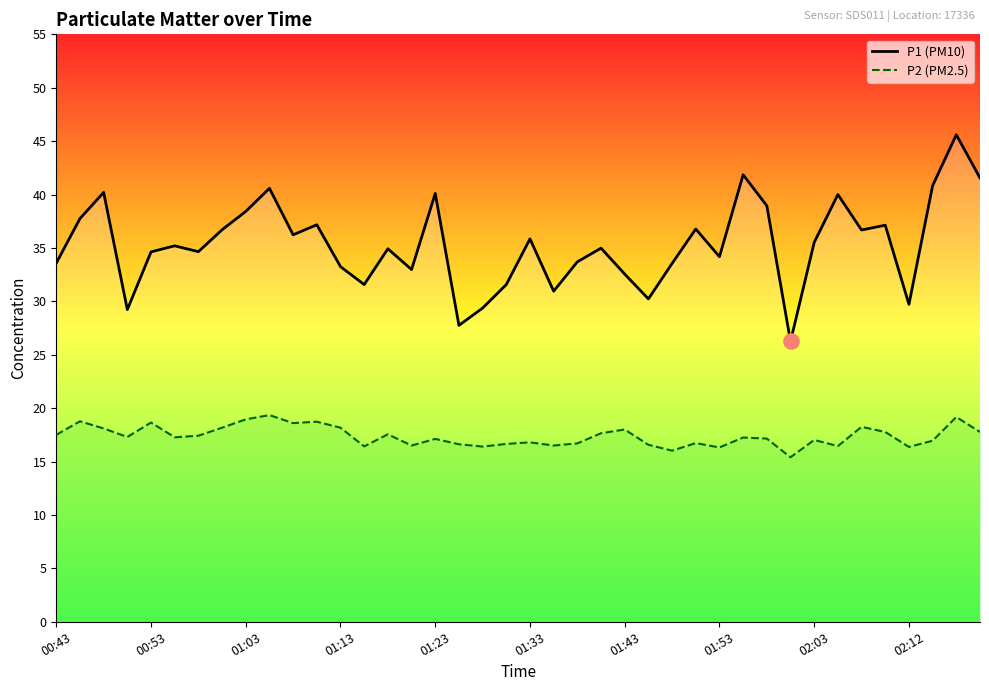

What is the total value across all series at 35?

54.9